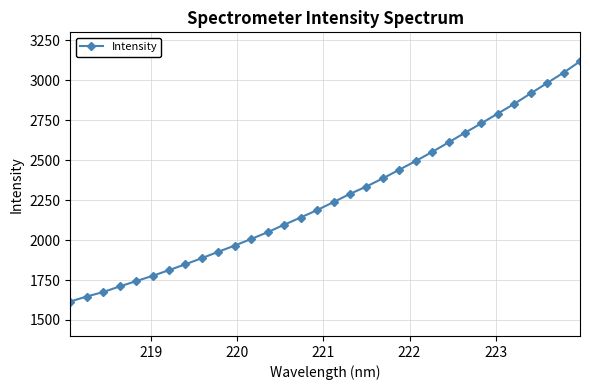

True or false: there are more than 0 points higher than both neighbors.

False